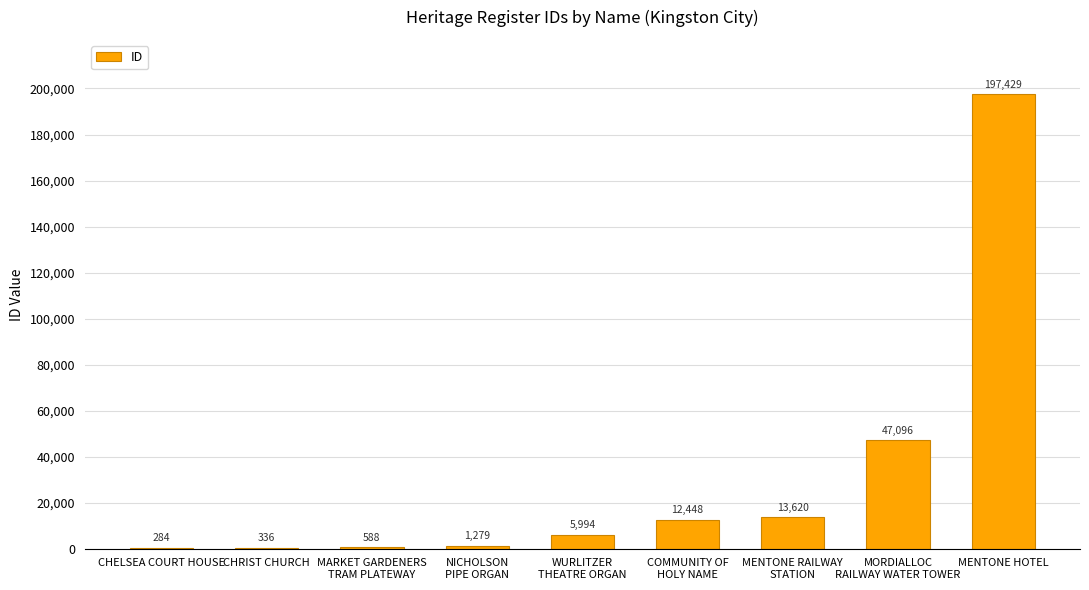

The chart shows a value of 5994 at WURLITZER
THEATRE ORGAN. True or false?

True